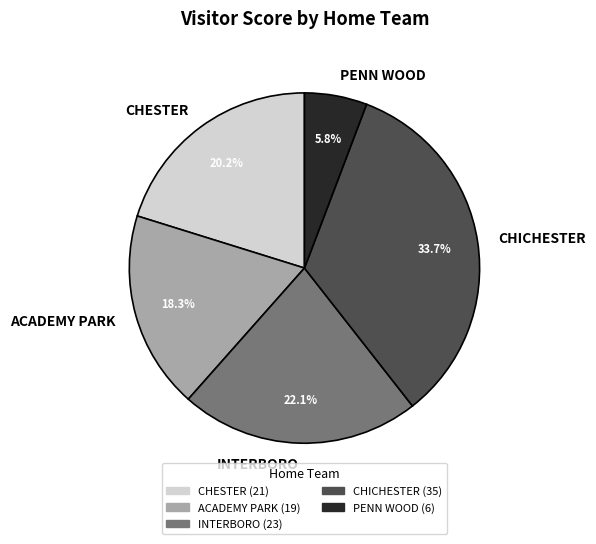

How many slices are in this pie chart?

5